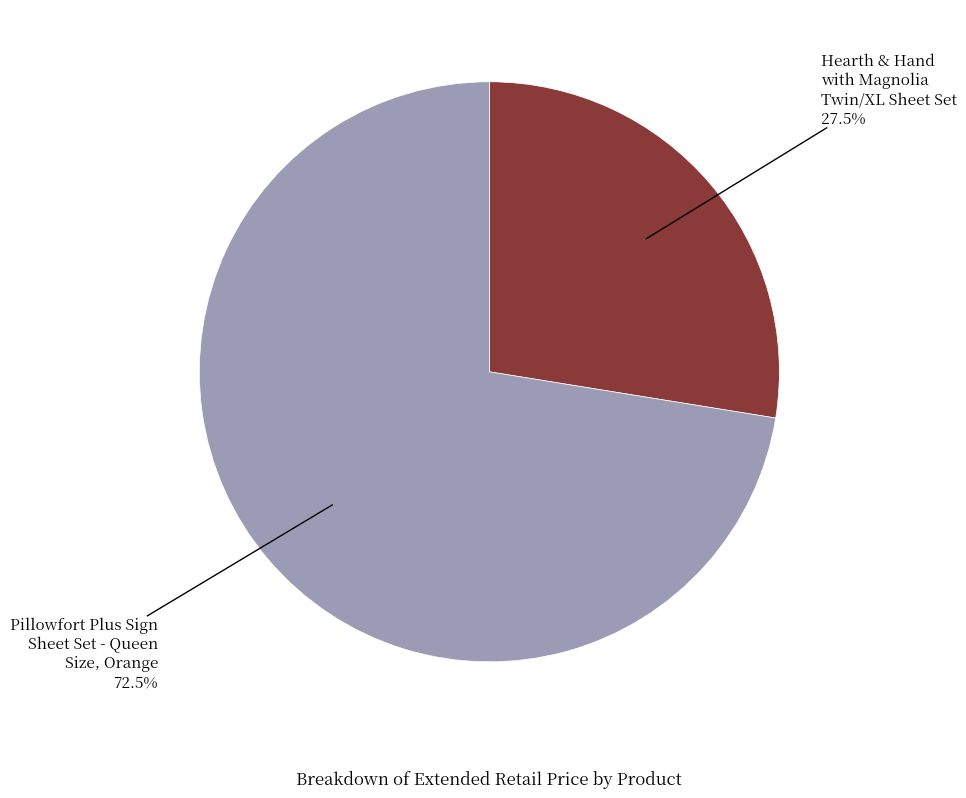

How much of the chart is everything except Pillowfort Plus Sign Sheet Set - Queen Size, Orange?

27.5%